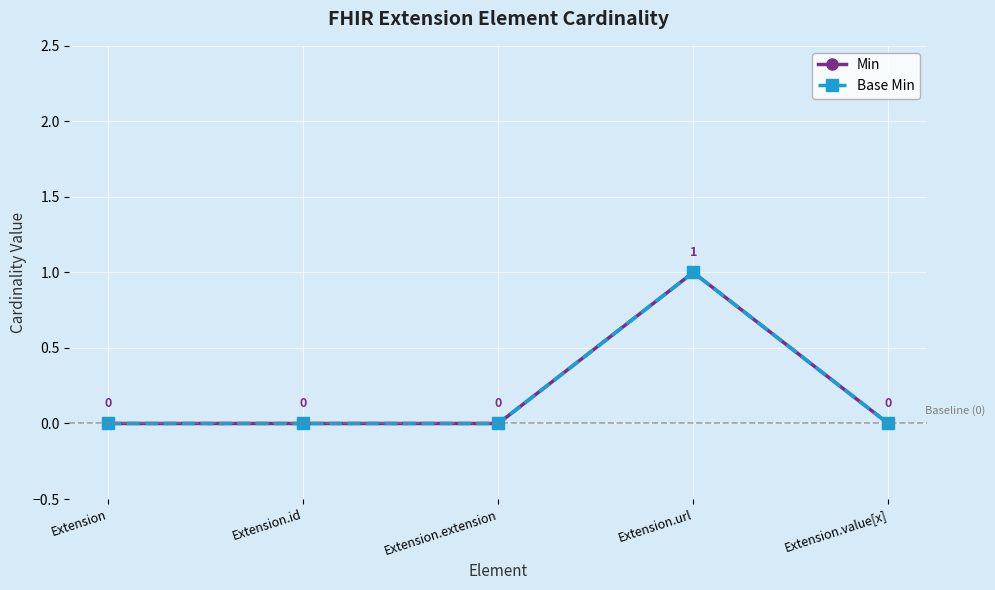

At Extension.url, list the series in order from smallest to largest.

Min, Base Min